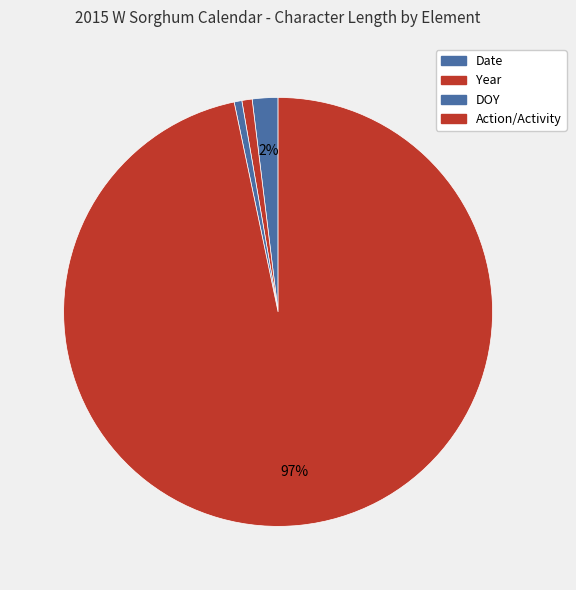

How many segments does this pie chart have?

4